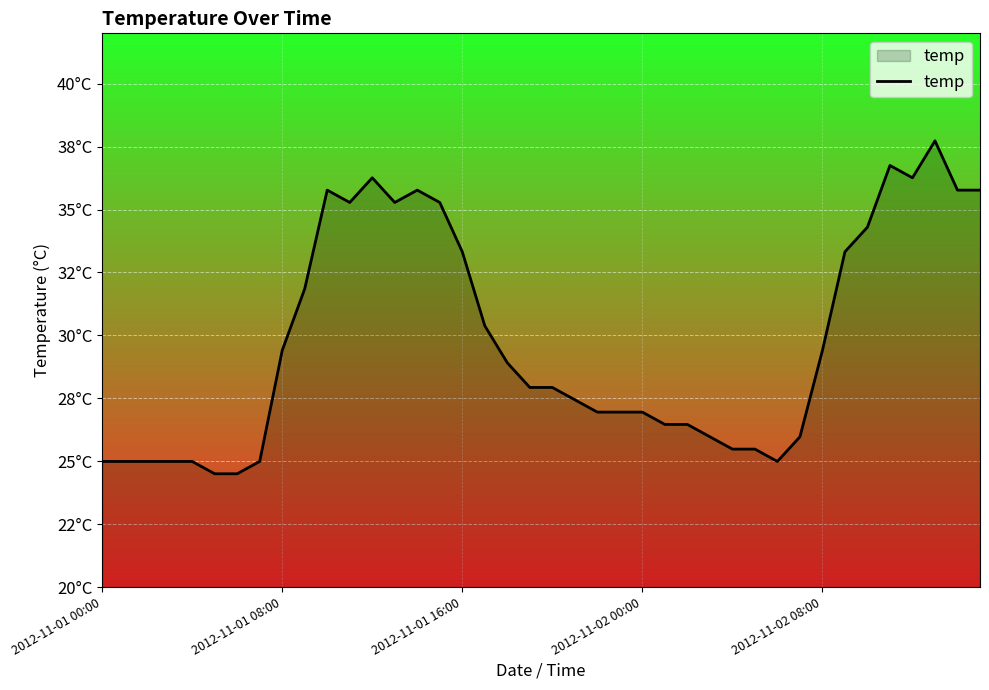

True or false: the data has more than 2 interior local peaks.

True